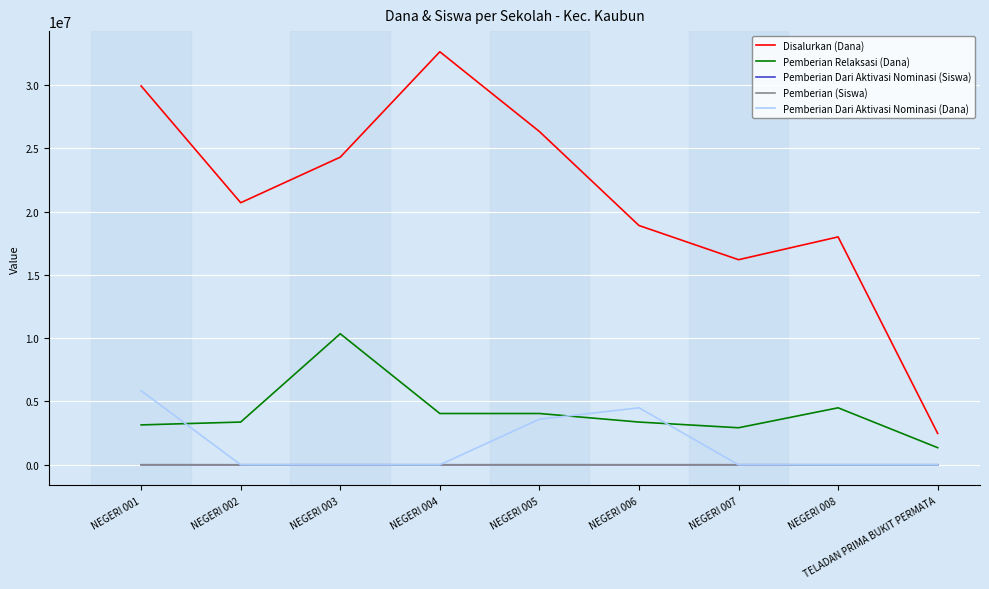

Which series has the widest spread of values?

Disalurkan (Dana)